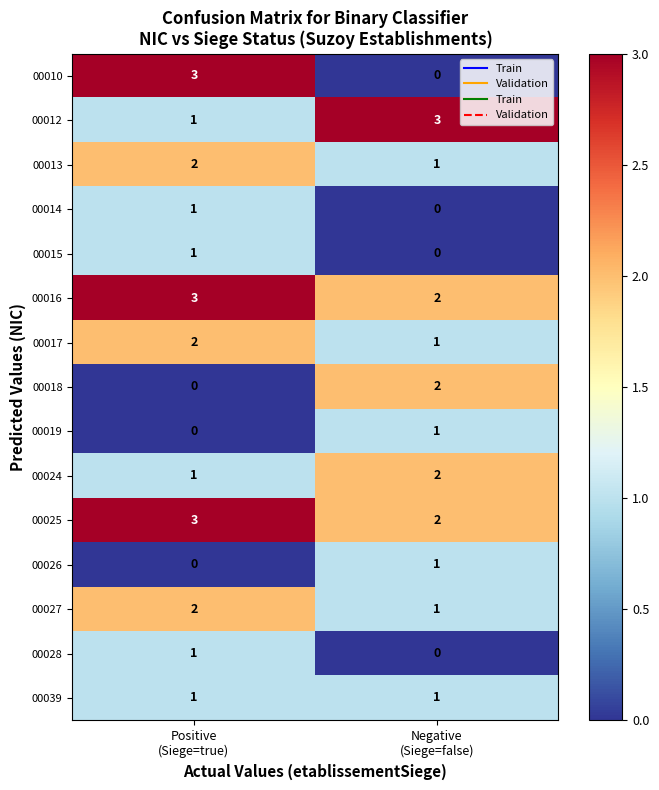

What is the maximum value for 00010?

3